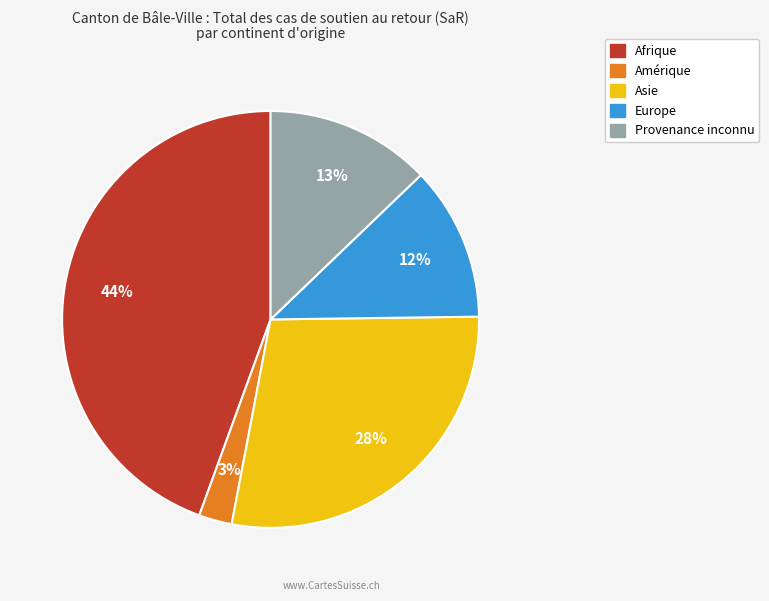

Does any single category account for the majority?

No